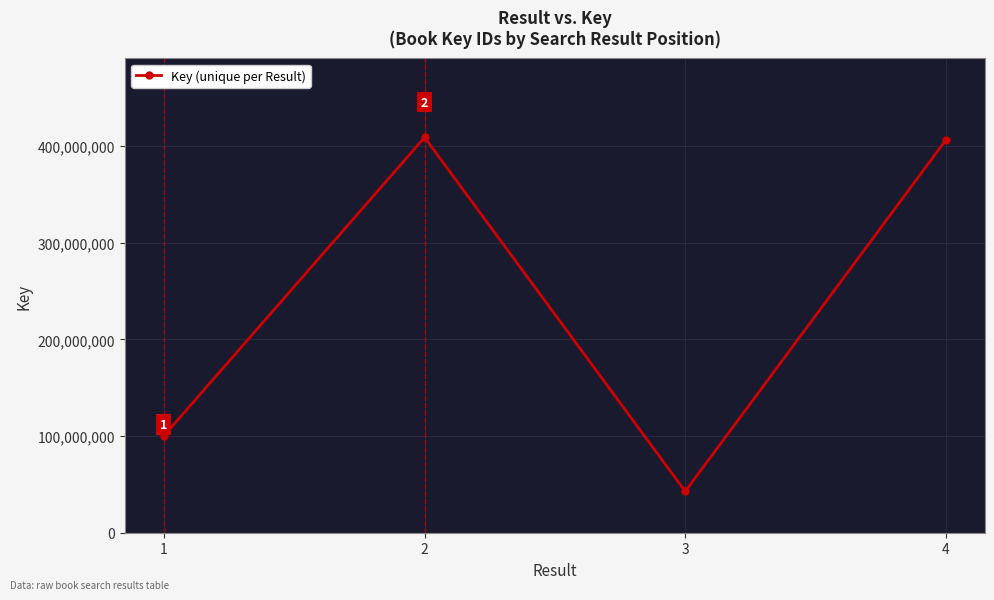

What is the difference between the second highest and second lowest values?

305972688